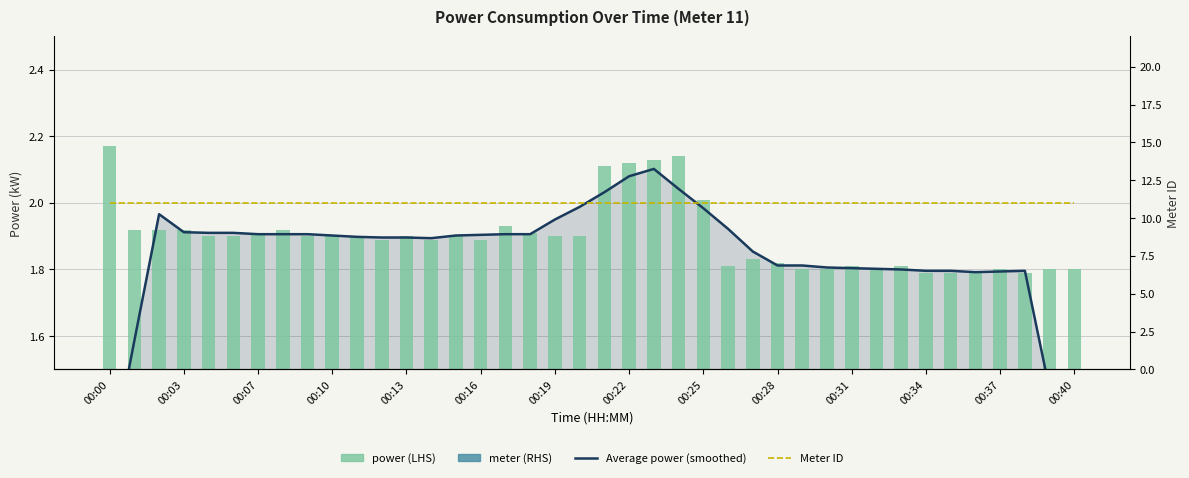

How many categories are shown in the chart?

40